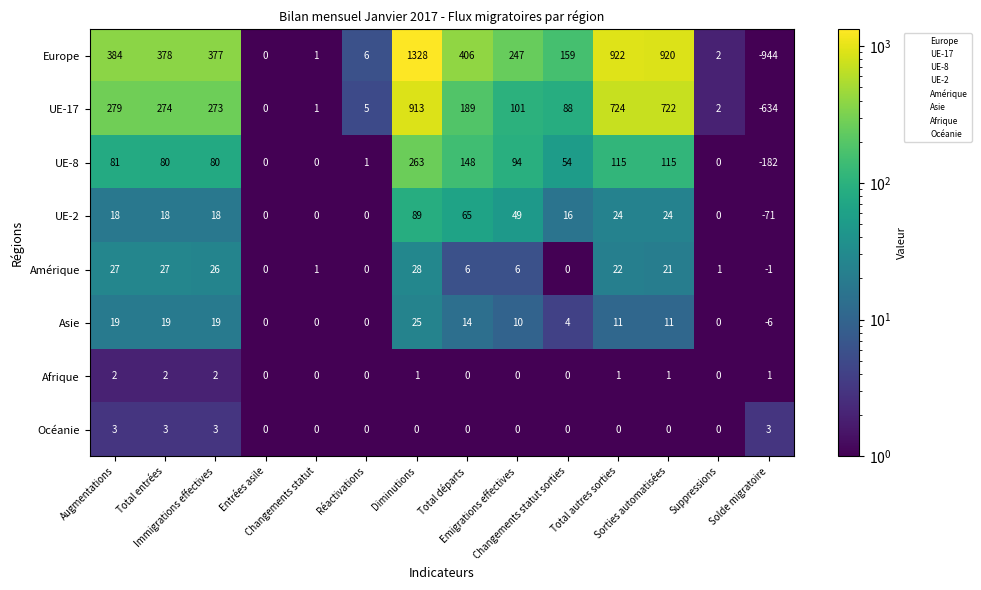

What is the spread (max minus min) of values at Total entrées?

376